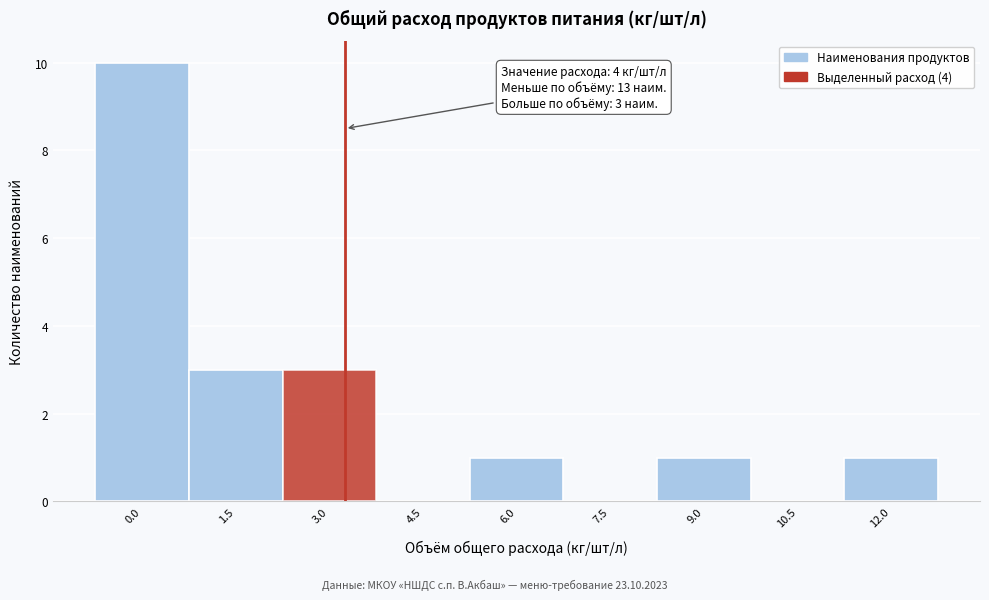

Reading right to left, list all the values displayed in this chart.

12.0=1	10.5=0	9.0=1	7.5=0	6.0=1	4.5=0	3.0=3	1.5=3	0.0=10